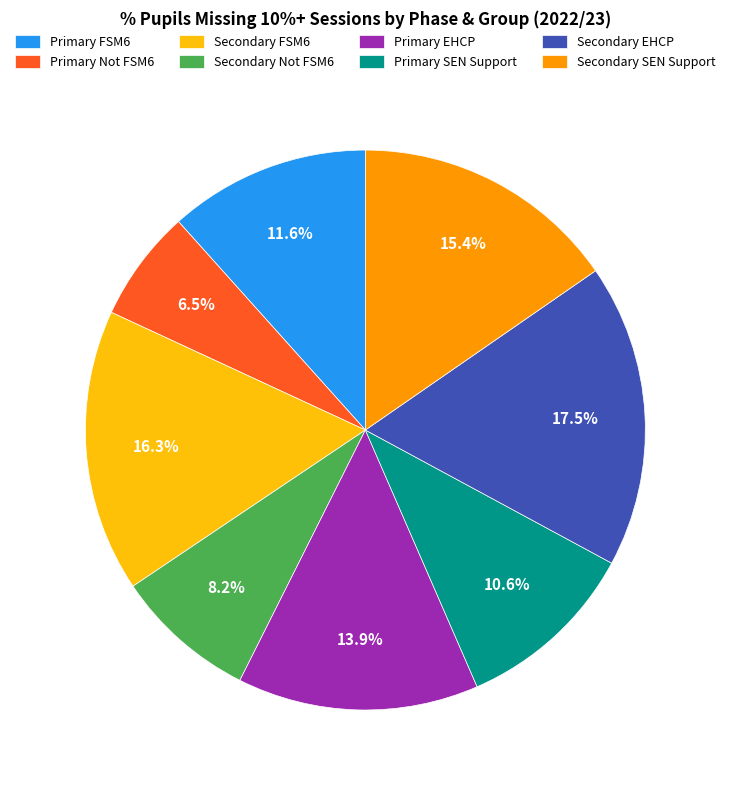

Which has a higher value, Secondary SEN Support or Primary EHCP?

Secondary SEN Support